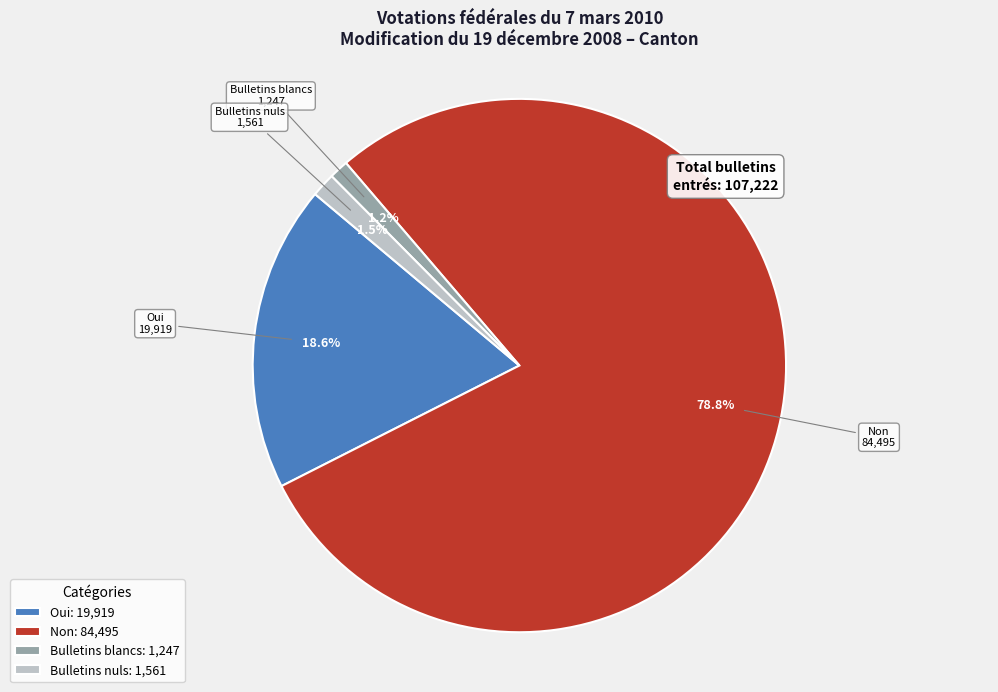

Between Bulletins nuls: 1,561 and Oui: 19,919, which is larger?

Oui: 19,919